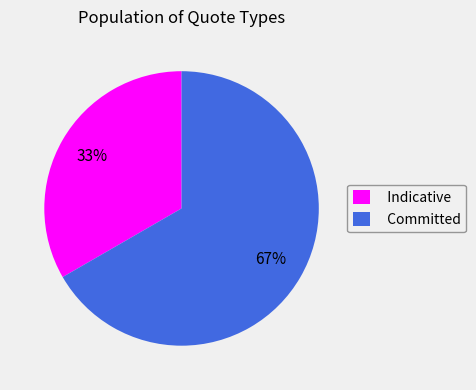

What is the smallest slice in the pie chart?

Indicative